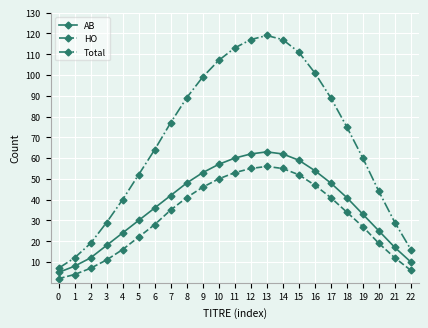

What is the highest value of the HO series?

56